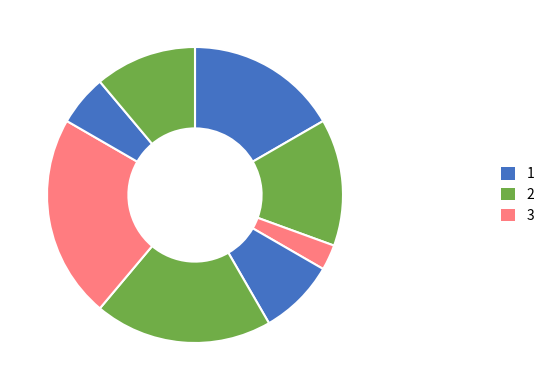

To the nearest percent, what is the average slice percentage?

12%